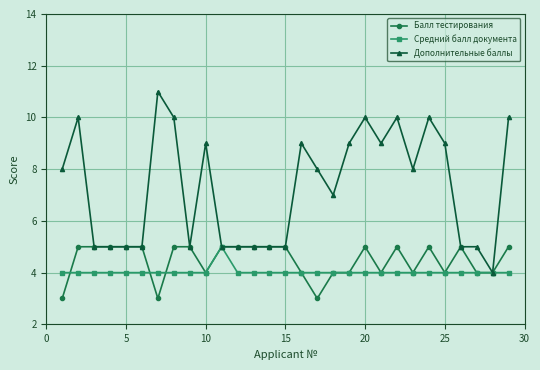

Which series has the widest spread of values?

Дополнительные баллы